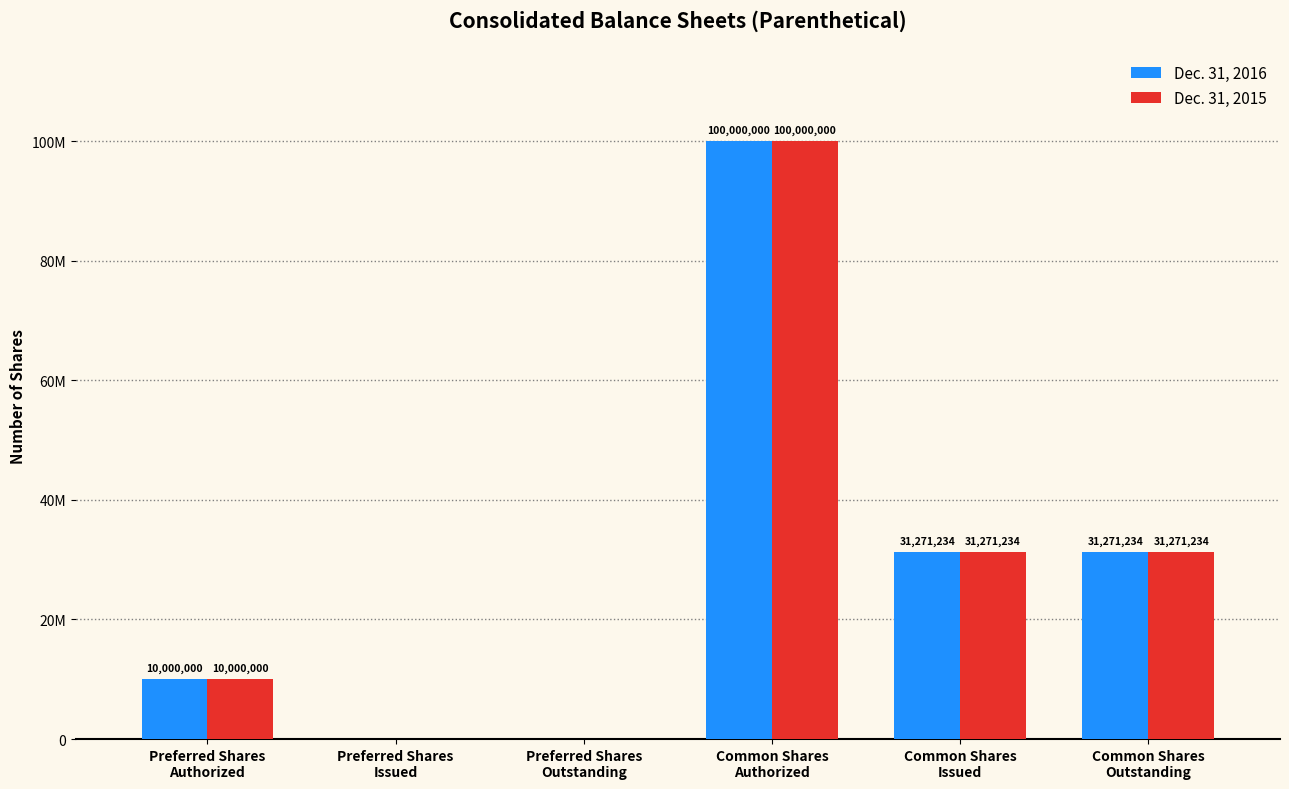

The value of Dec. 31, 2016 at Common Shares
Outstanding is 31271234. True or false?

True